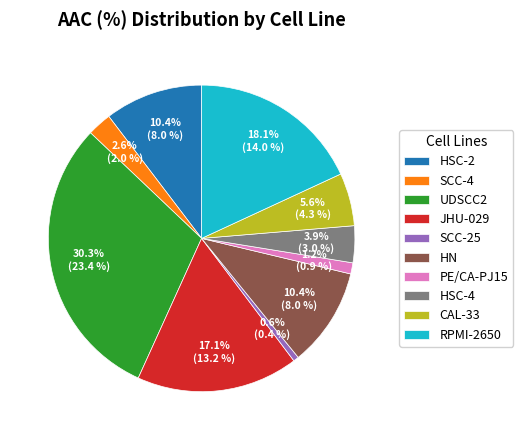

Is it true that HSC-4 is 10% of the pie?

False